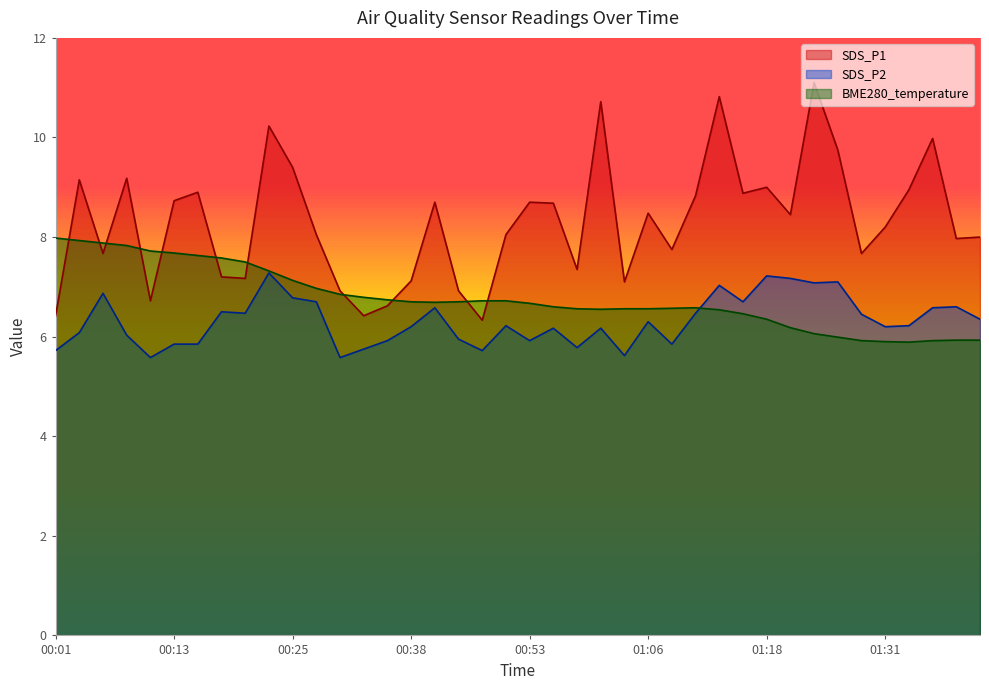

What is the label of the 16th point from the right?

01:03